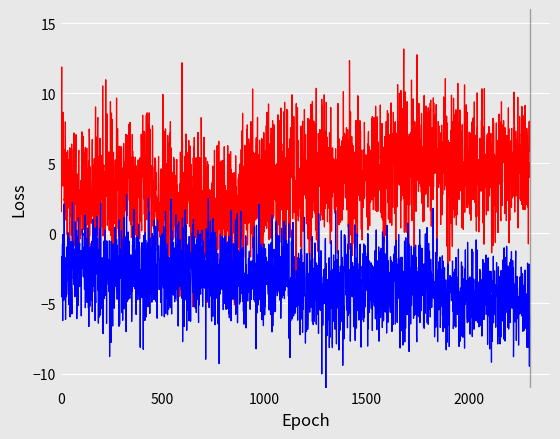

Does the chart display data point markers on the line(s)?

No